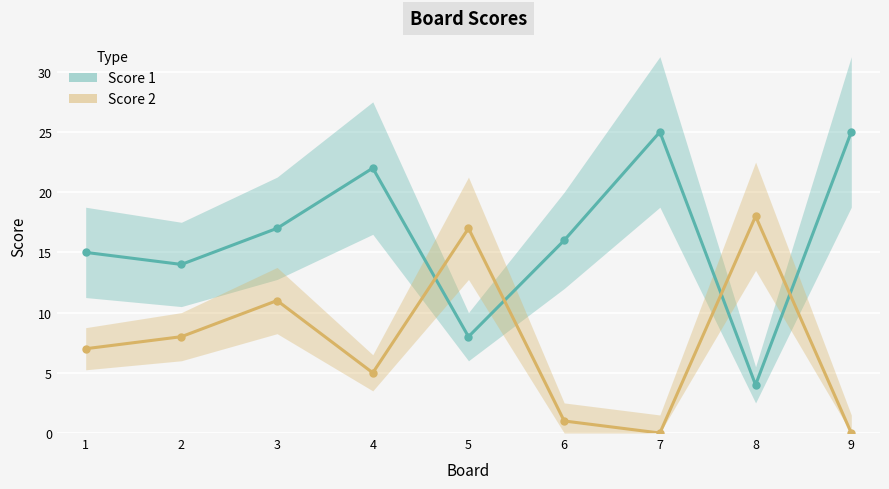

How many lines are shown in the chart?

2